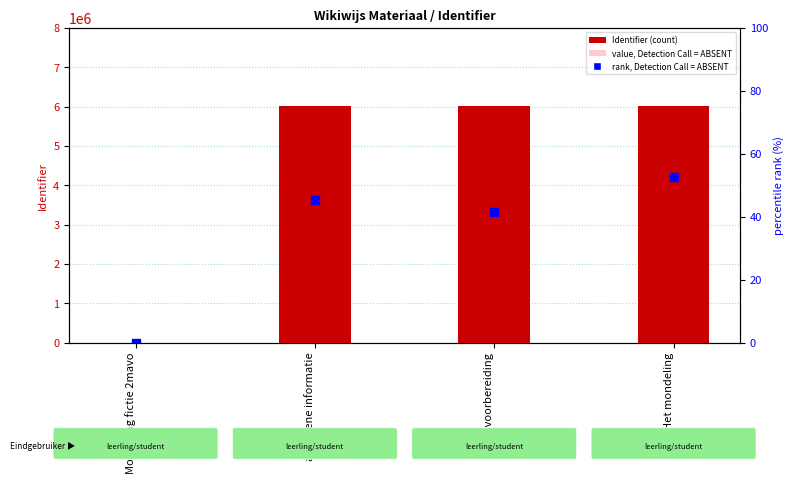

What are all the series names shown in the legend?

Identifier, value, Detection Call = ABSENT, rank, Detection Call = ABSENT